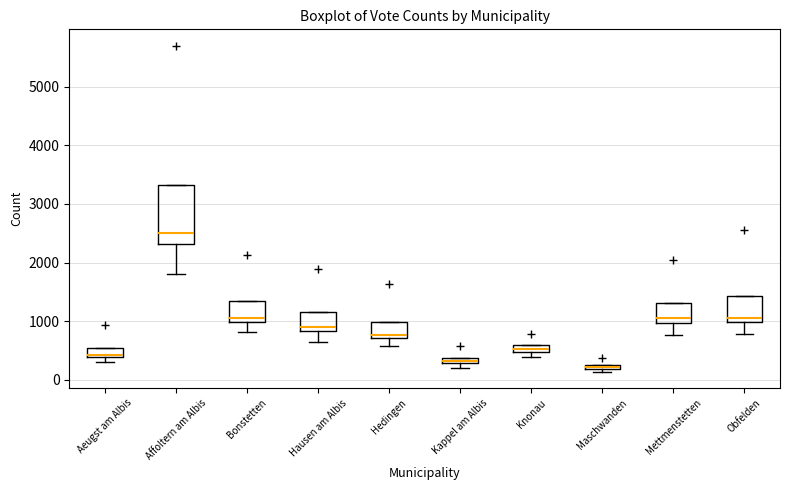

Where is the lower edge of the box for Affoltern am Albis on the y-axis? The values are not printed on the chart, so give them approximately, as read against the axis.

2300